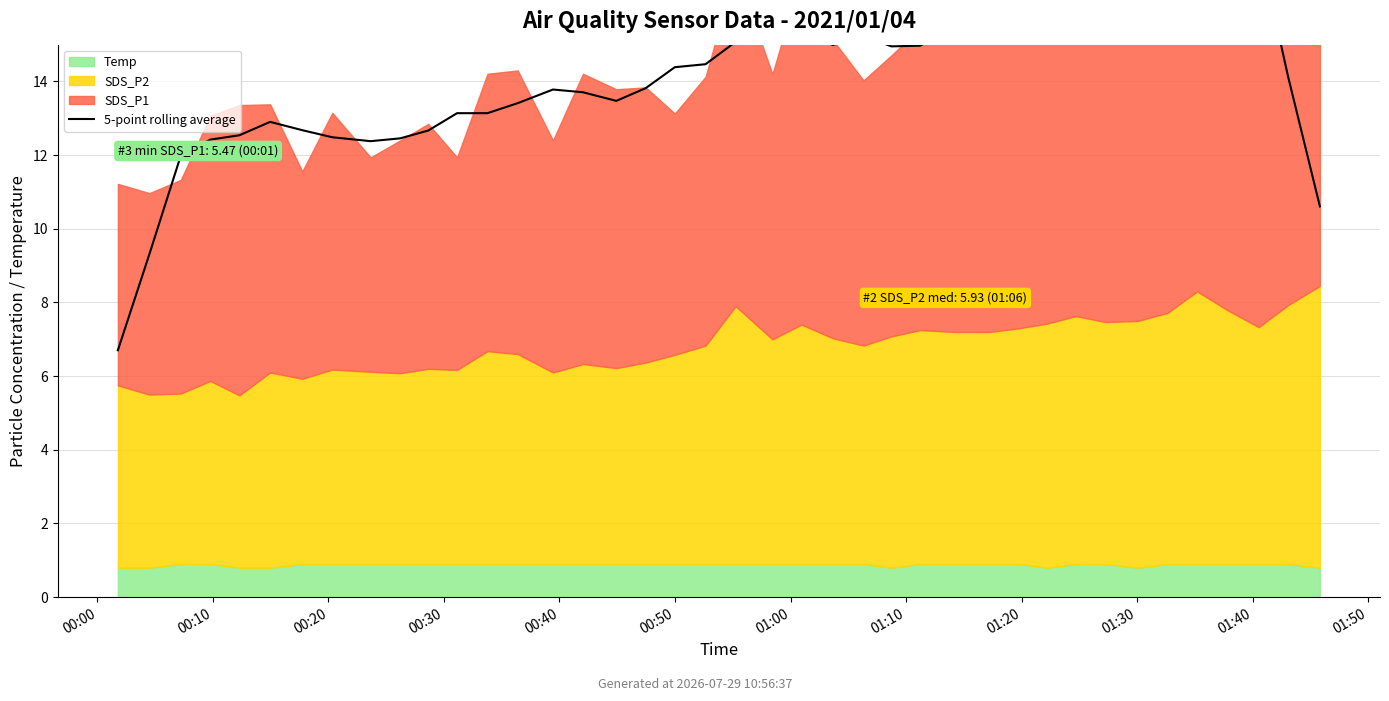

Does the chart display data point markers on the line(s)?

No